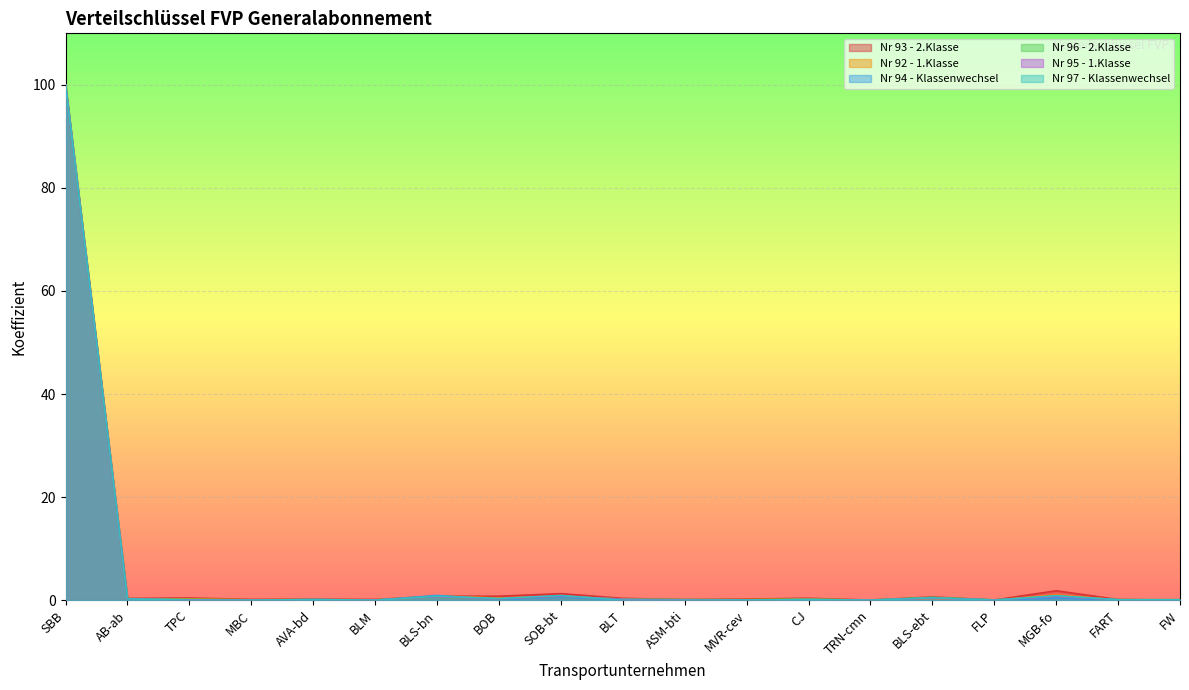

What is the average value of the Nr 96 - 2.Klasse series?

5.5